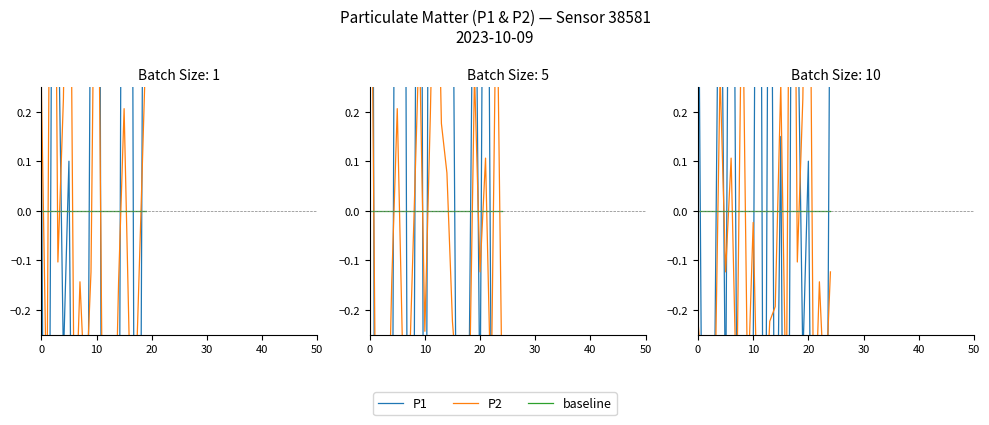

True or false: P1 has more than 2 points higher than both neighbors.

True